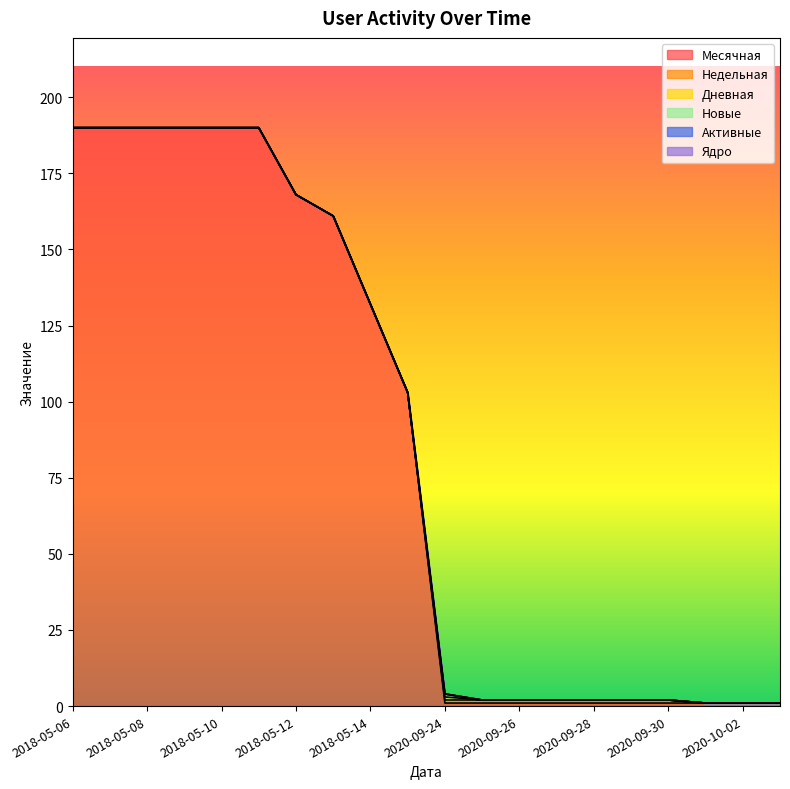

The value of Ядро at 2020-09-27 is 0. True or false?

True